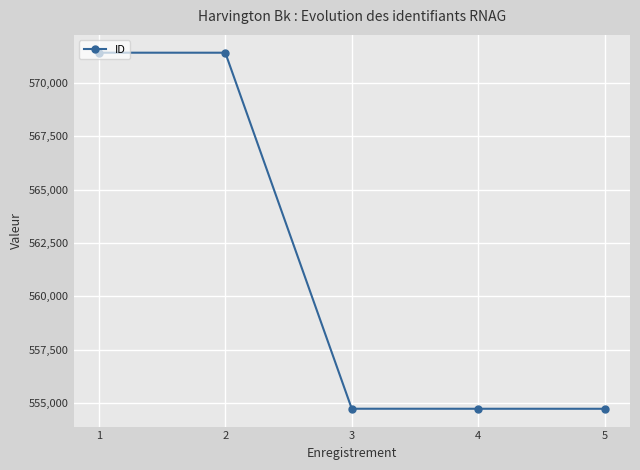

What is the difference between the maximum and minimum values?

16704